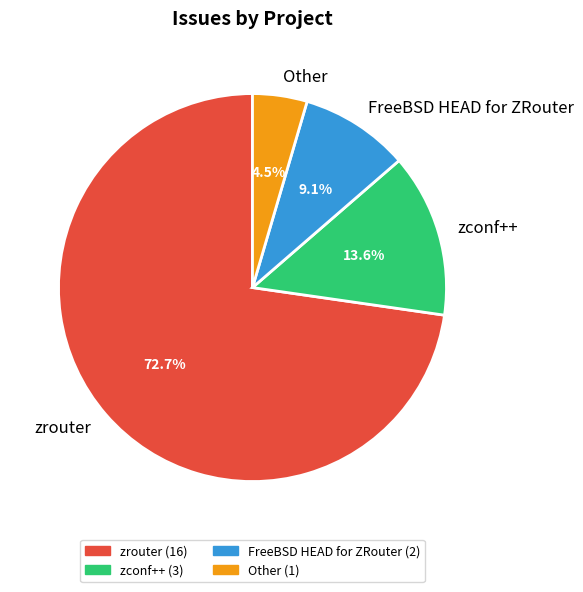

To the nearest percent, what is the combined percentage of Other and zconf++?

18%